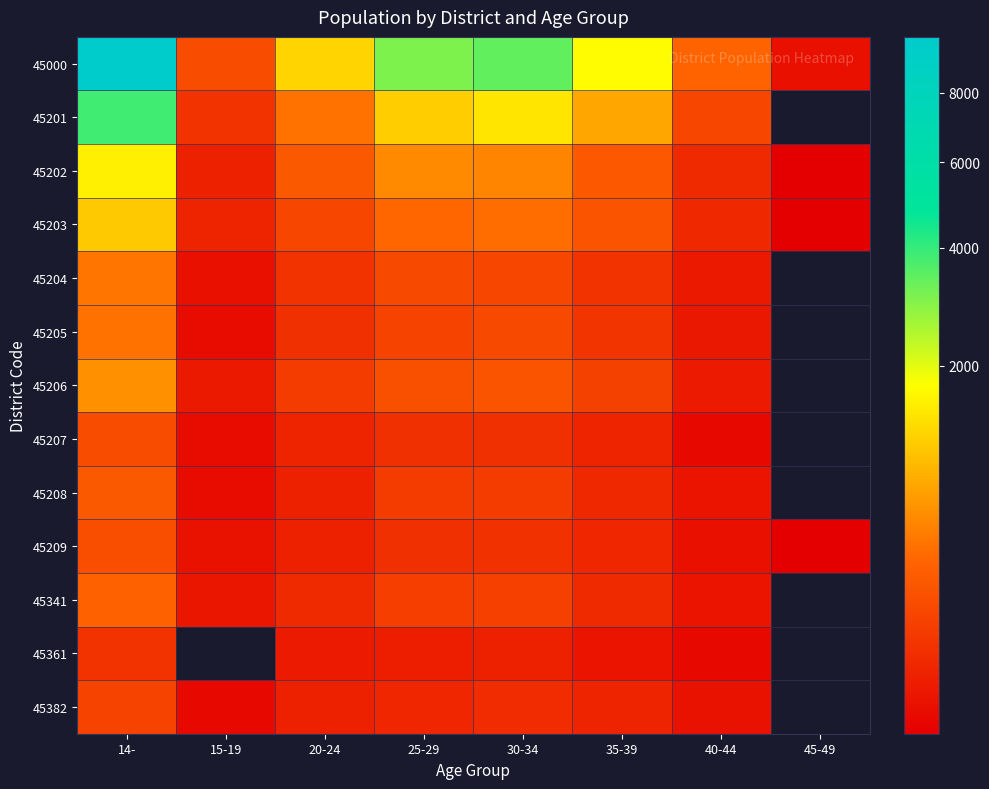

At which label does 45204 first exceed 122?

14-